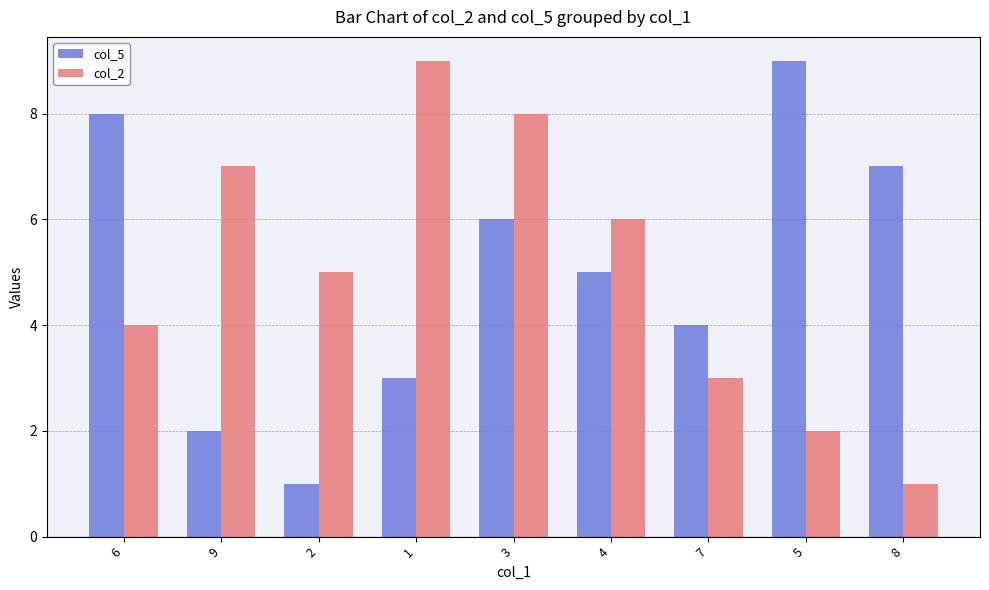

What is the sum of the col_5 values at 2 and 4?

6